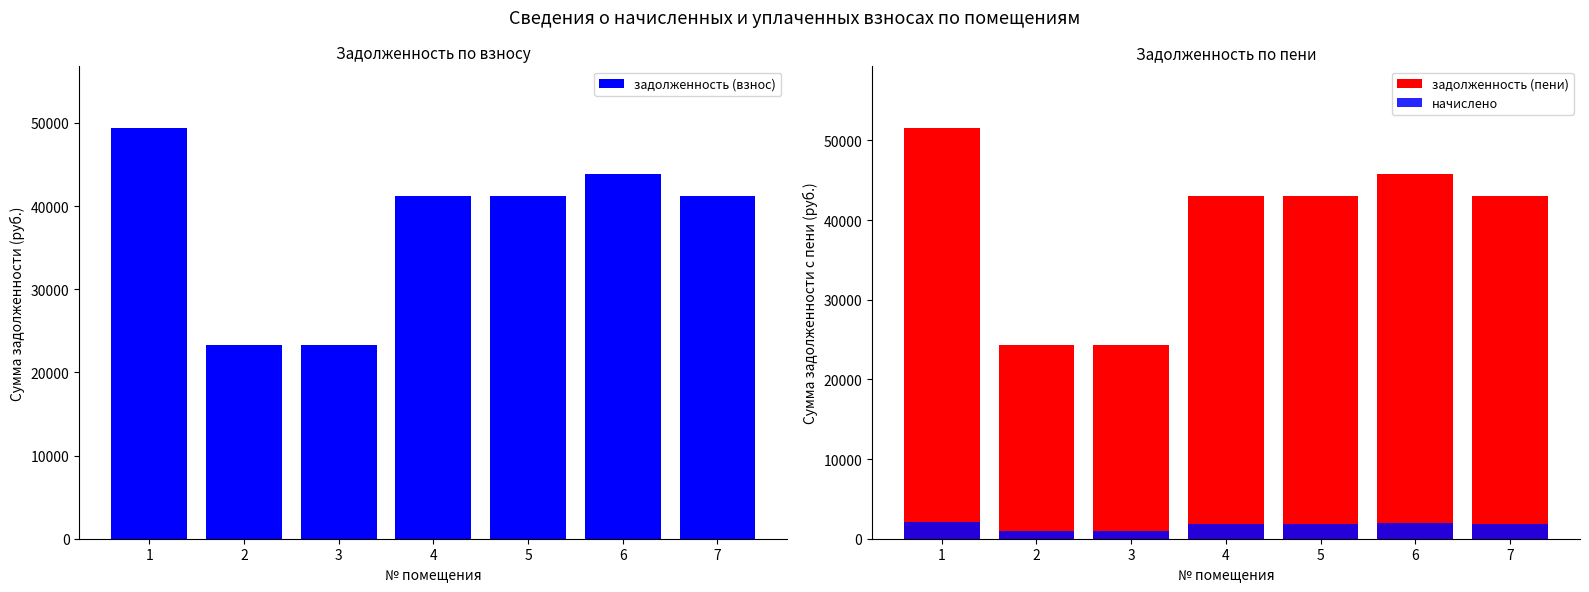

At how many categories does at least one series exceed 34735?

5